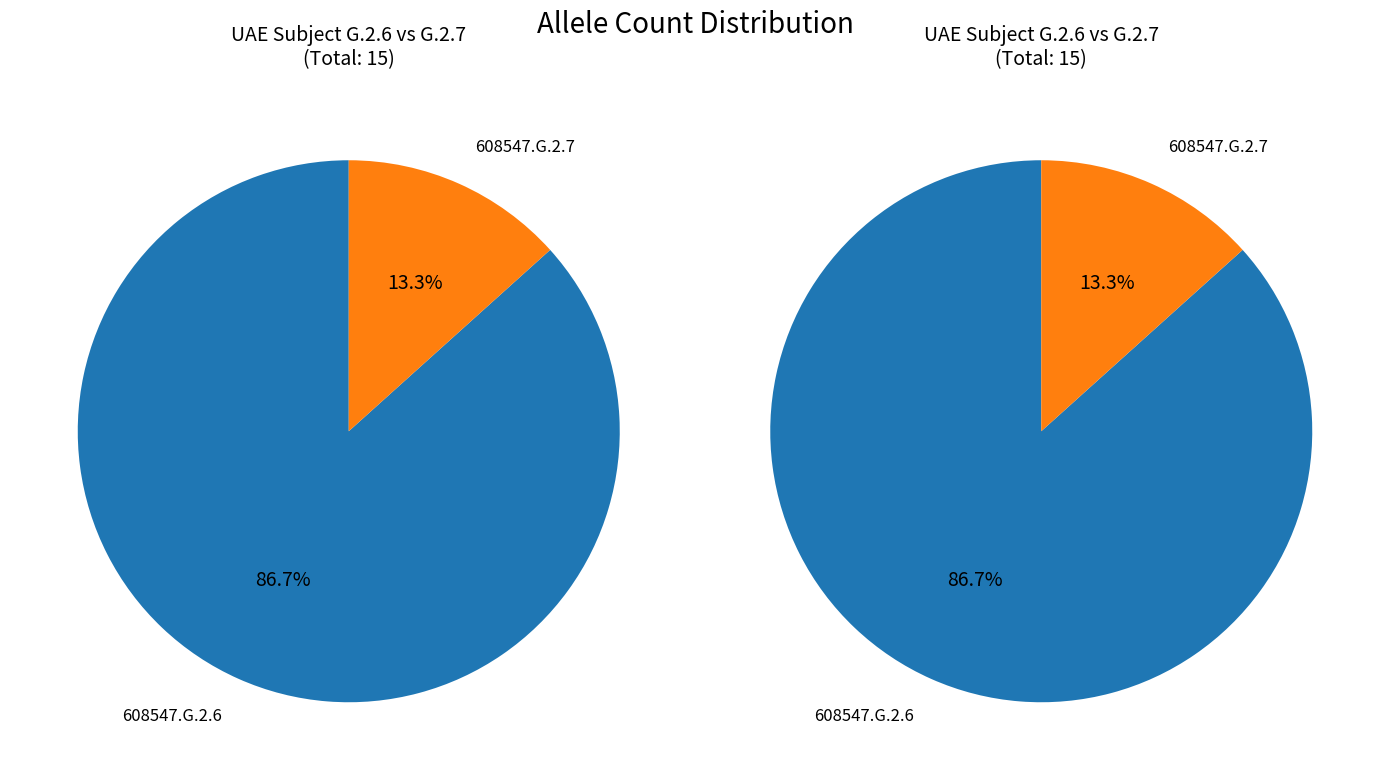

Count the number of slices in the pie.

2